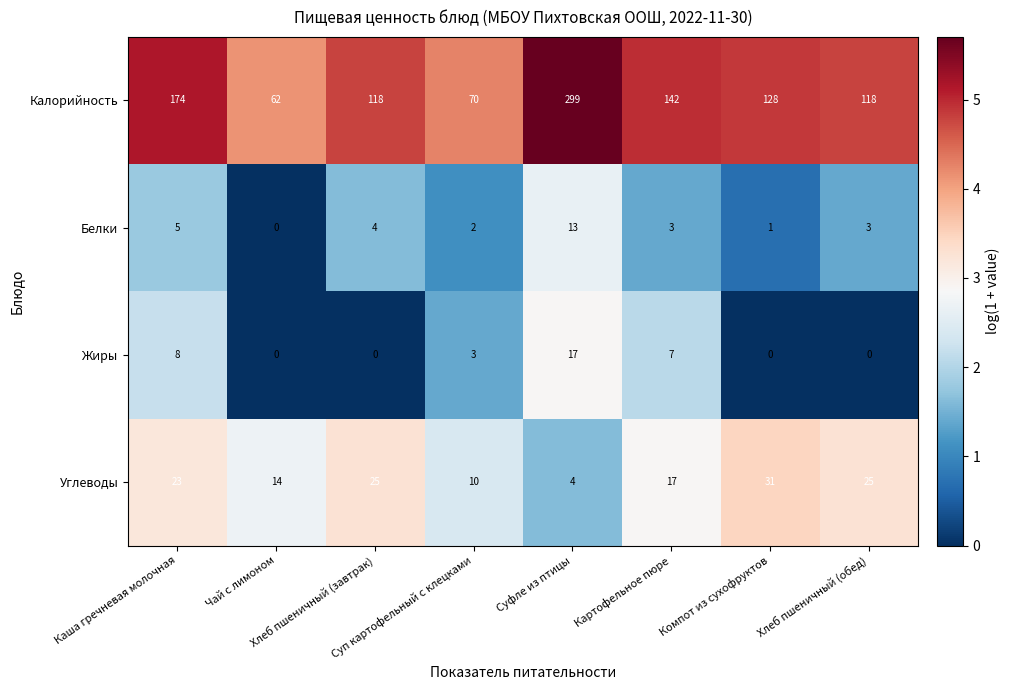

What is the difference between the maximum and minimum values in the Жиры series?

17